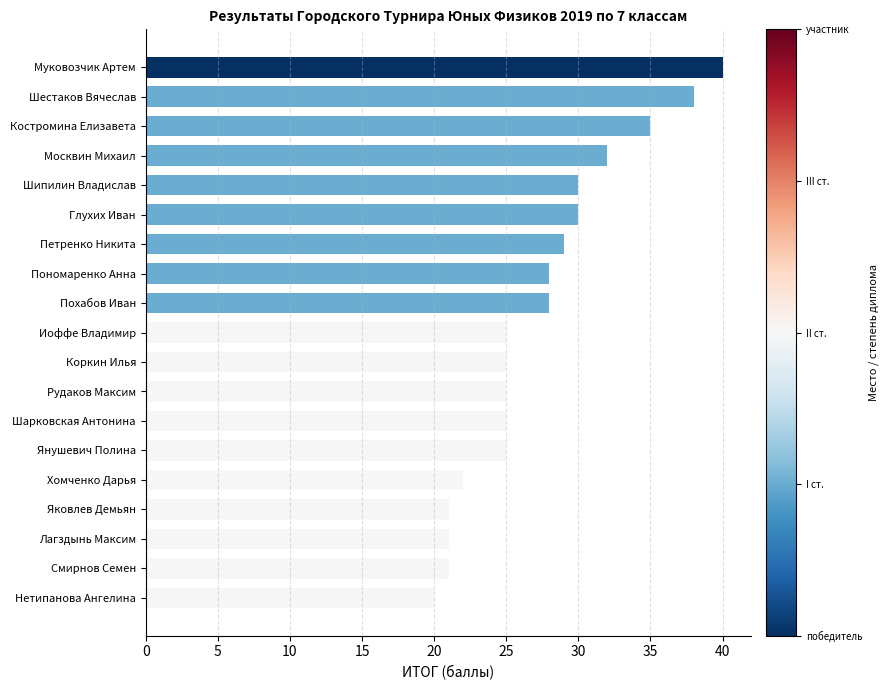

How many series are shown in this chart?

1